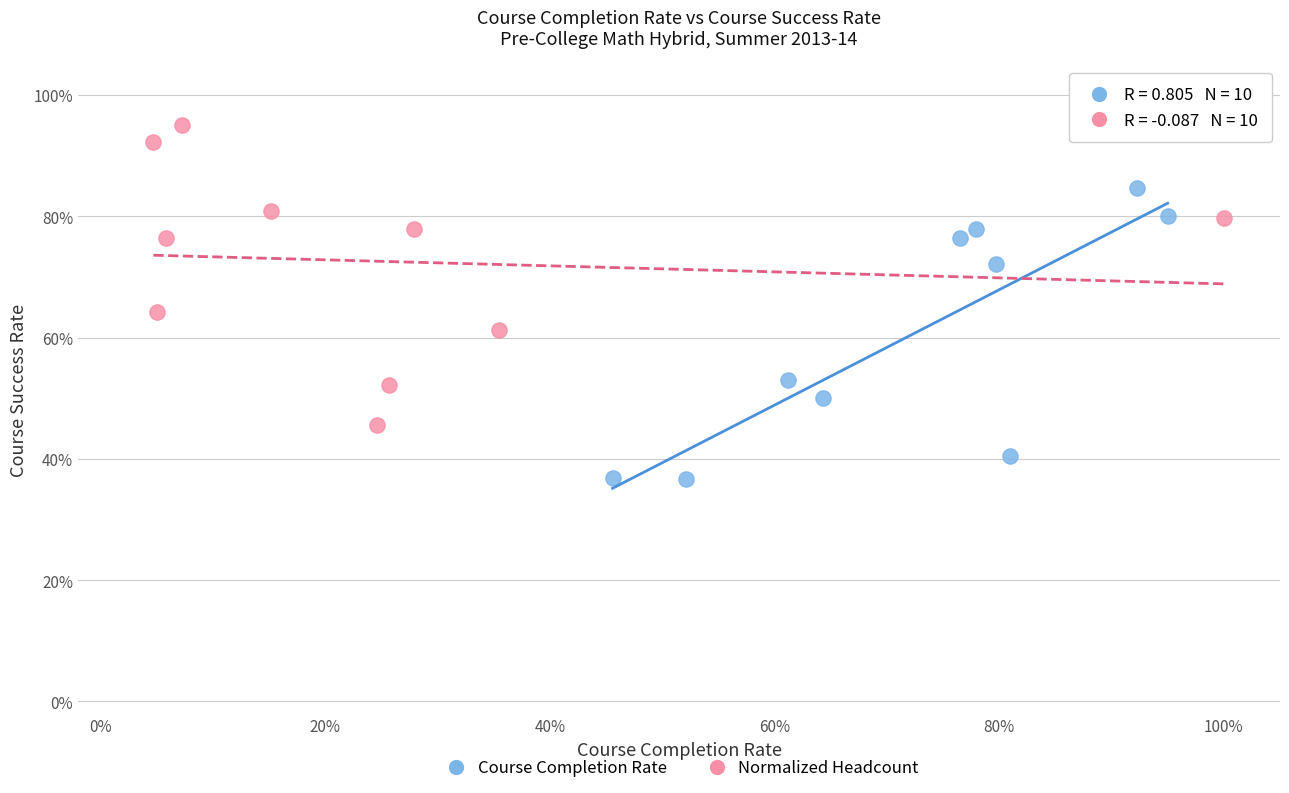

What are all the series names shown in the legend?

Course Completion Rate, Normalized Headcount